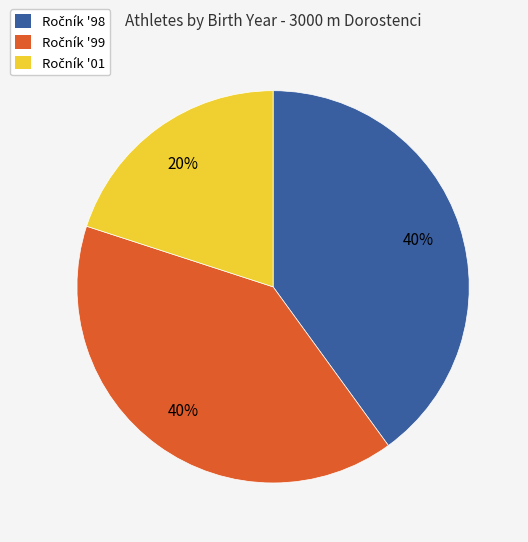

Does any single category account for the majority?

No